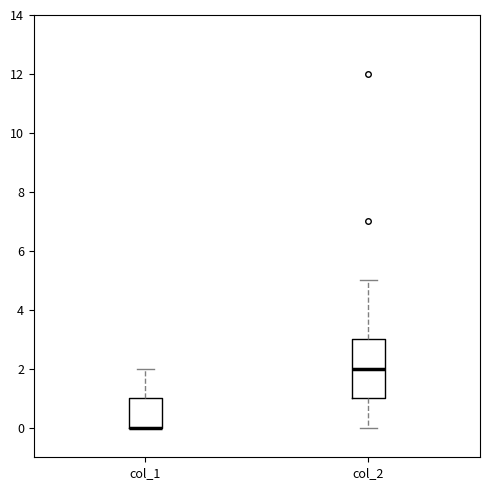

Reading left to right, transcribe this box plot: for each box, give where its median line is, the range the box spans, and where its two whiskers end, as read against the y-axis. The values are not printed on the chart, so give them approximately, as read against the axis.

col_1: median 0 (drawn on the box's lower edge), box 0 to 1, whiskers 0 to 2
col_2: median 2, box 1 to 3, whiskers 0 to 5